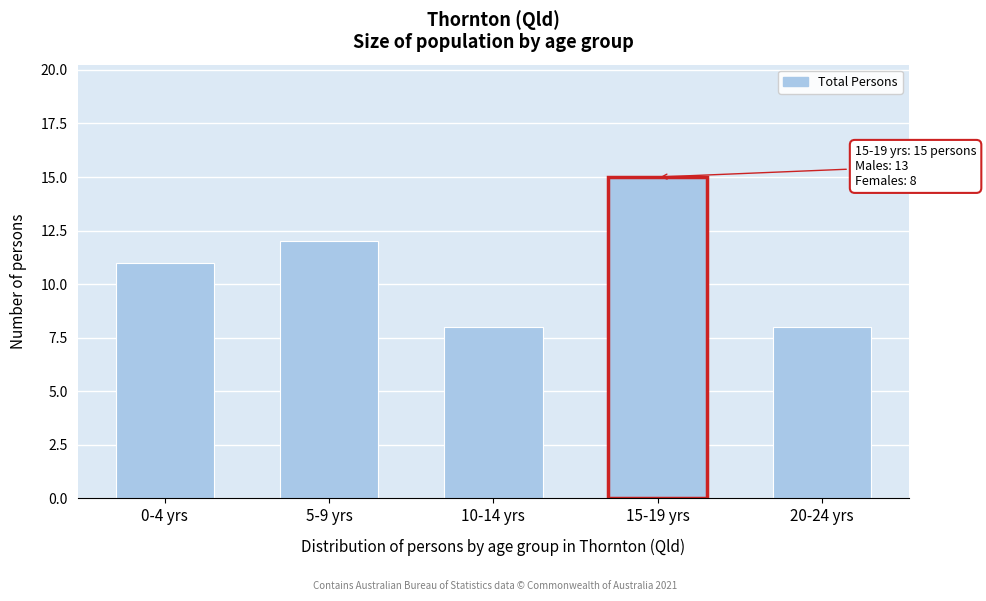

Reading left to right, transcribe all the data shown in this chart.

0-4 yrs=11	5-9 yrs=12	10-14 yrs=8	15-19 yrs=15	20-24 yrs=8